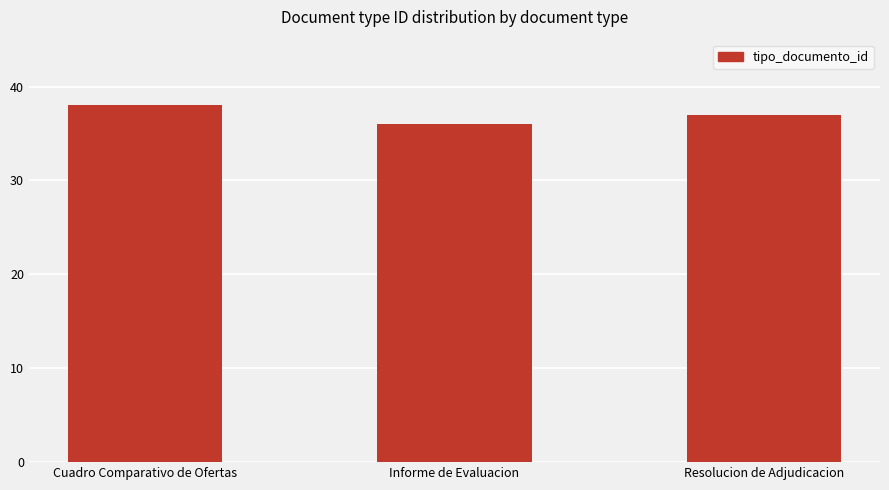

What is the greatest value displayed?

38